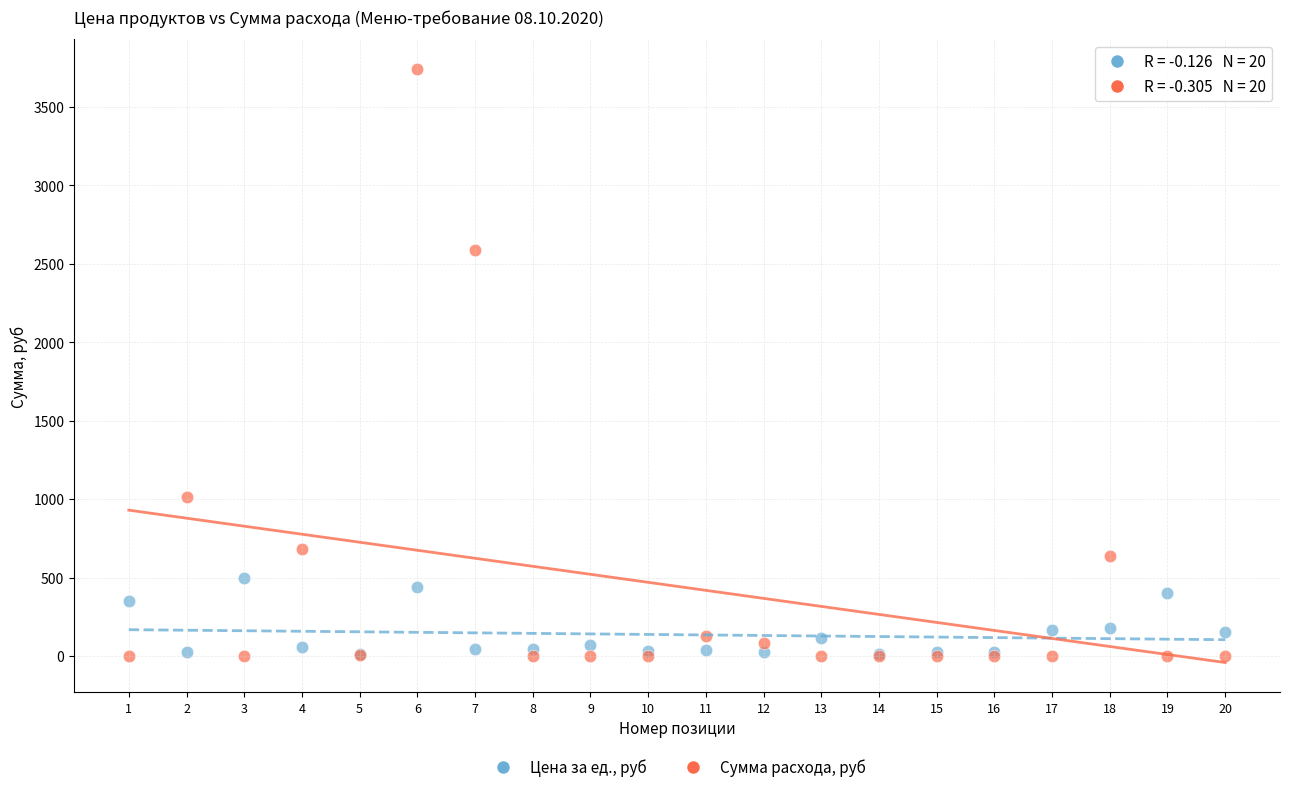

What are all the series names shown in the legend?

Цена за ед., руб, Сумма расхода, руб